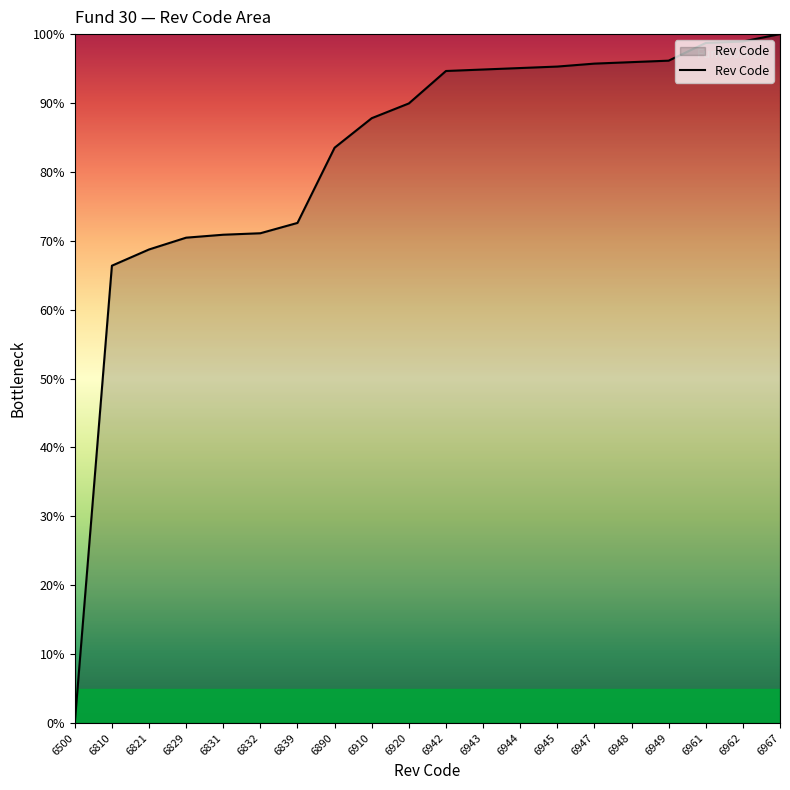

What value does the data have at 6831?

70.9